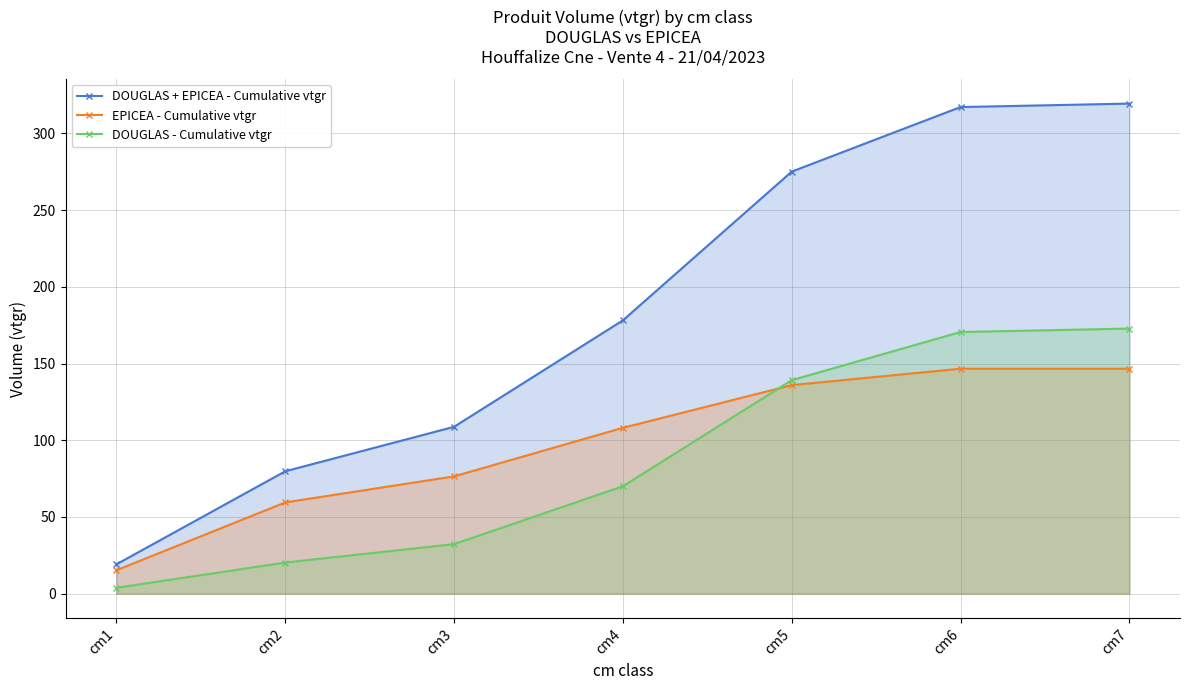

True or false: DOUGLAS + EPICEA - Cumulative vtgr and DOUGLAS - Cumulative vtgr cross at least once.

False